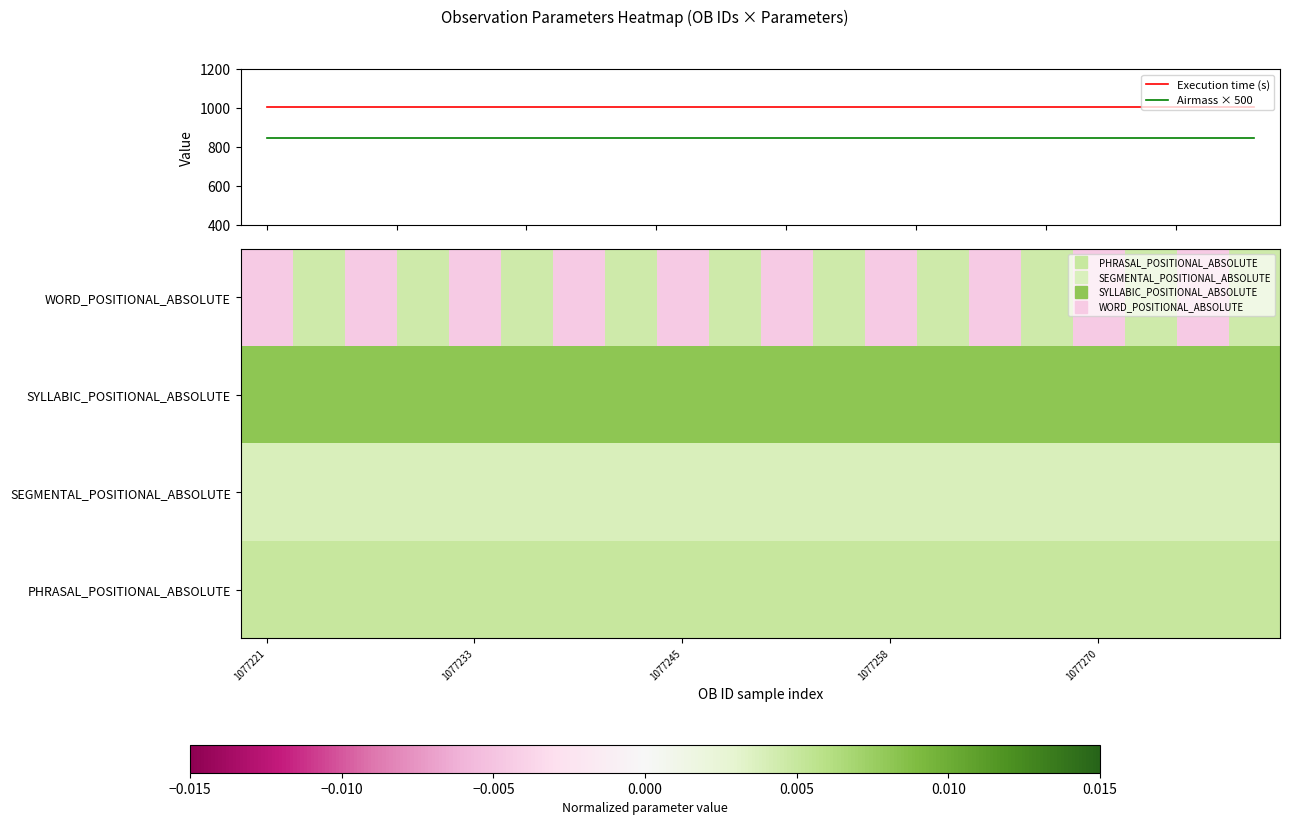

What is the lowest value of the Execution time (s) series?

1005